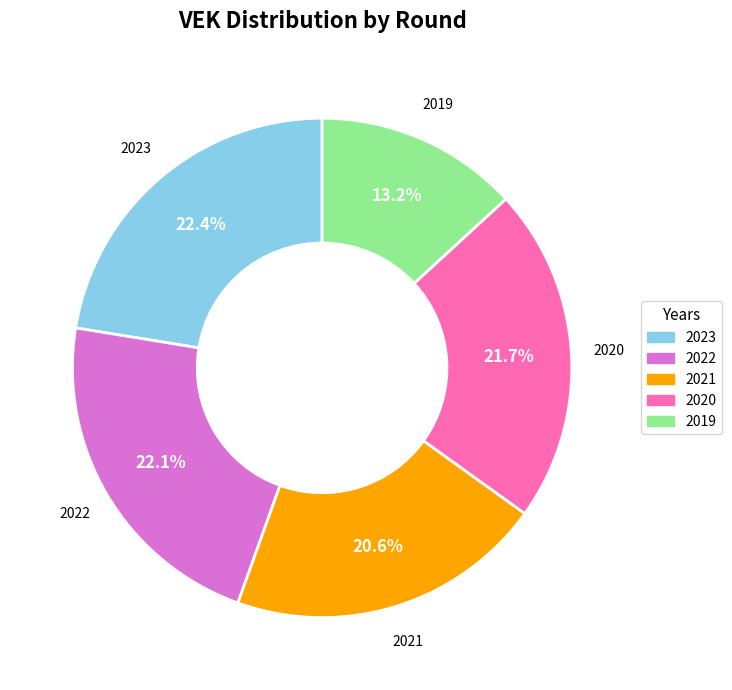

How many segments does this pie chart have?

5